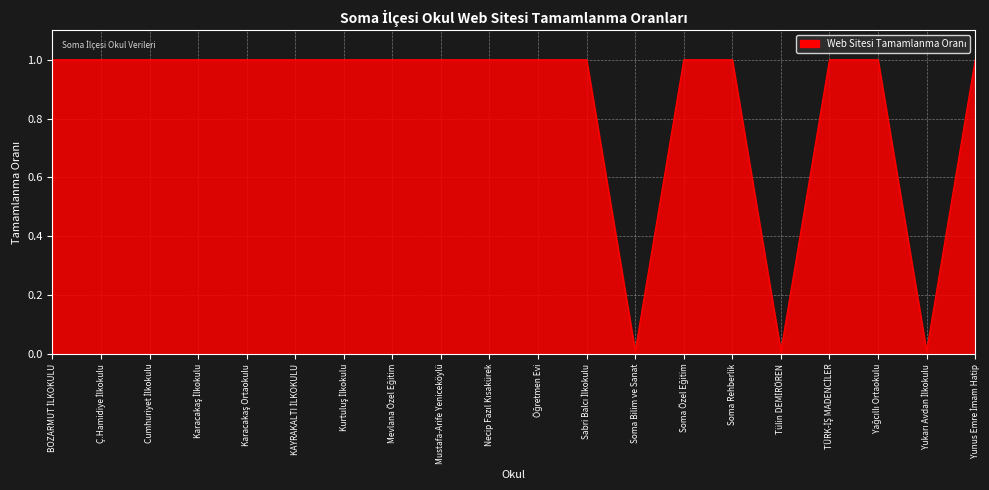

True or false: the data shows 1.0 at Mustafa-Arife Yeniceköylü.

True